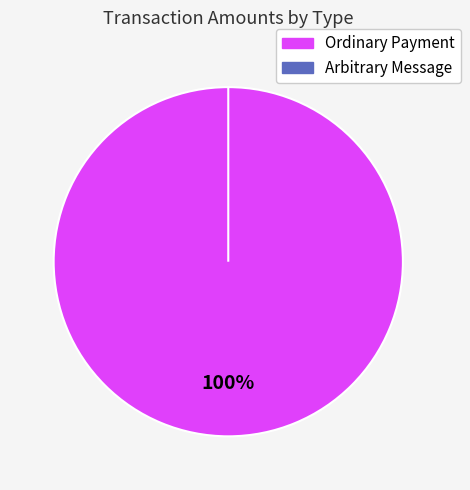

What is the change in value from Ordinary Payment (10.0) to Arbitrary Message (0.0)?

-10.0